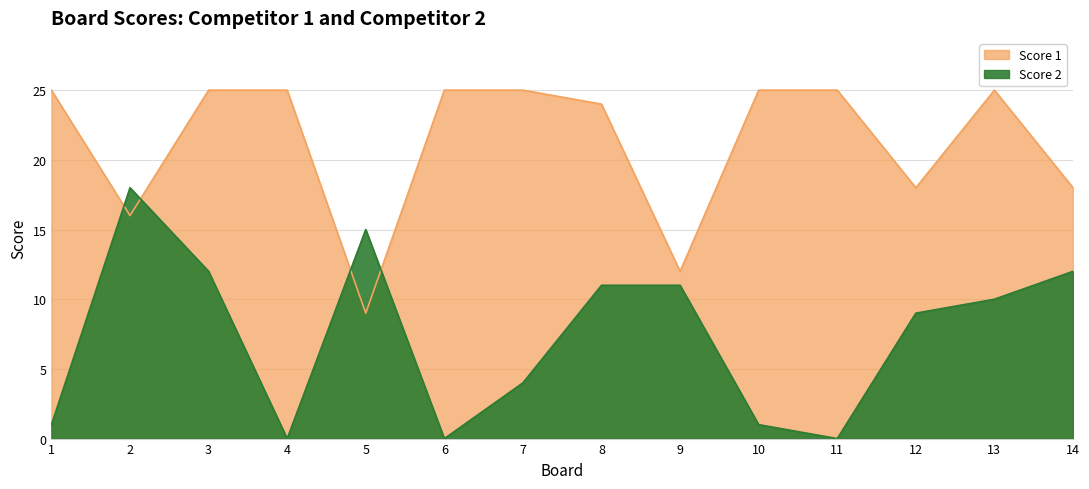

At which label does Score 2 reach its minimum?

4